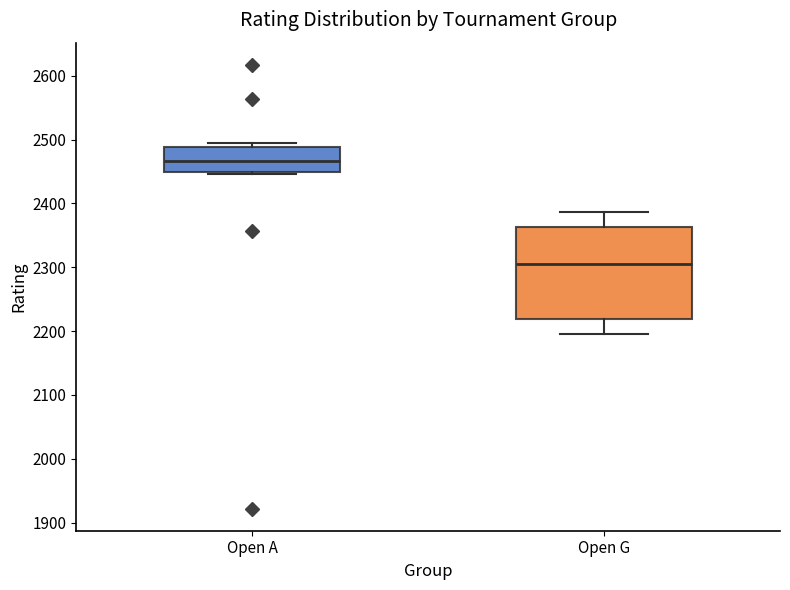

Which box has the lowest median line?

Open G